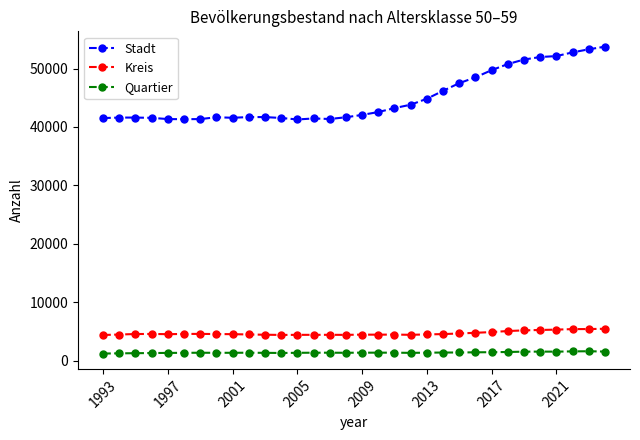

What is the maximum value shown in the chart?

53750